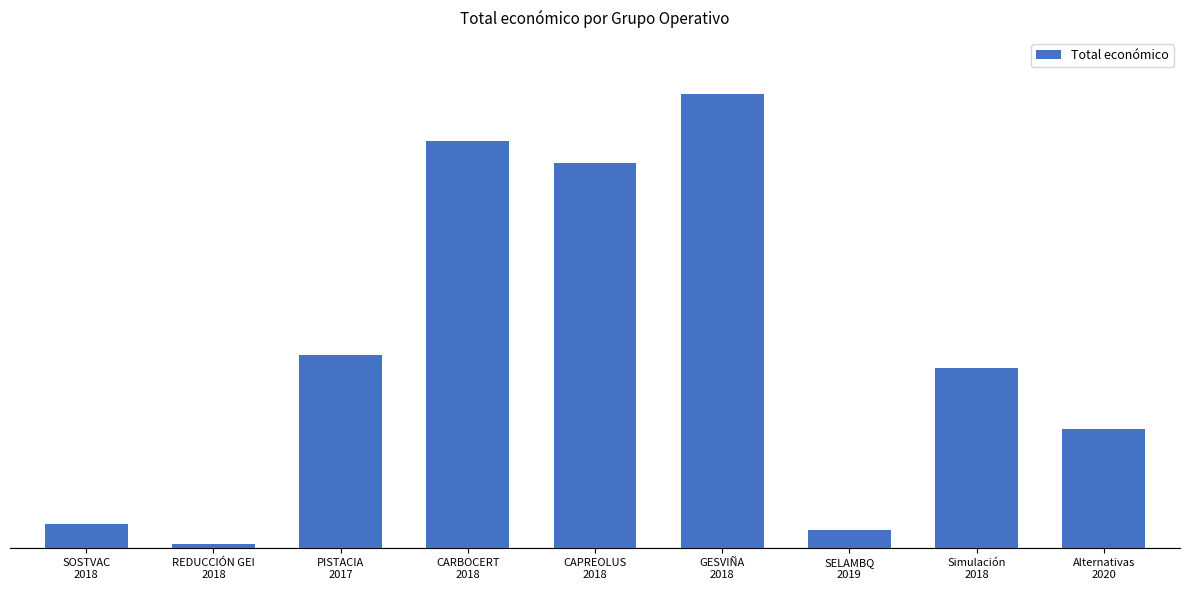

Reading left to right, what are all the values shown in this chart?

311553	58130	2464572	5187255	4902645	5792221	232189	2296067	1513726